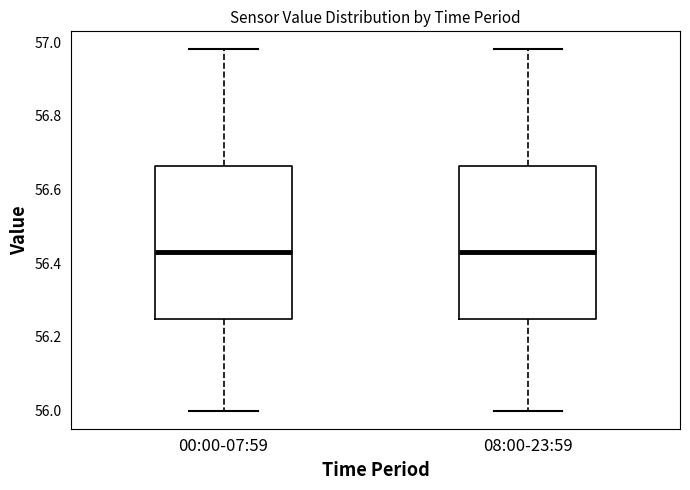

Reading left to right, read every box against the y-axis: the position of its median line, the range the box covers, and the ends of its whiskers. The values are not printed on the chart, so give them approximately, as read against the axis.

00:00-07:59: median 56.44, box 56.24 to 56.66, whiskers 56.00 to 56.98
08:00-23:59: median 56.44, box 56.24 to 56.66, whiskers 56.00 to 56.98